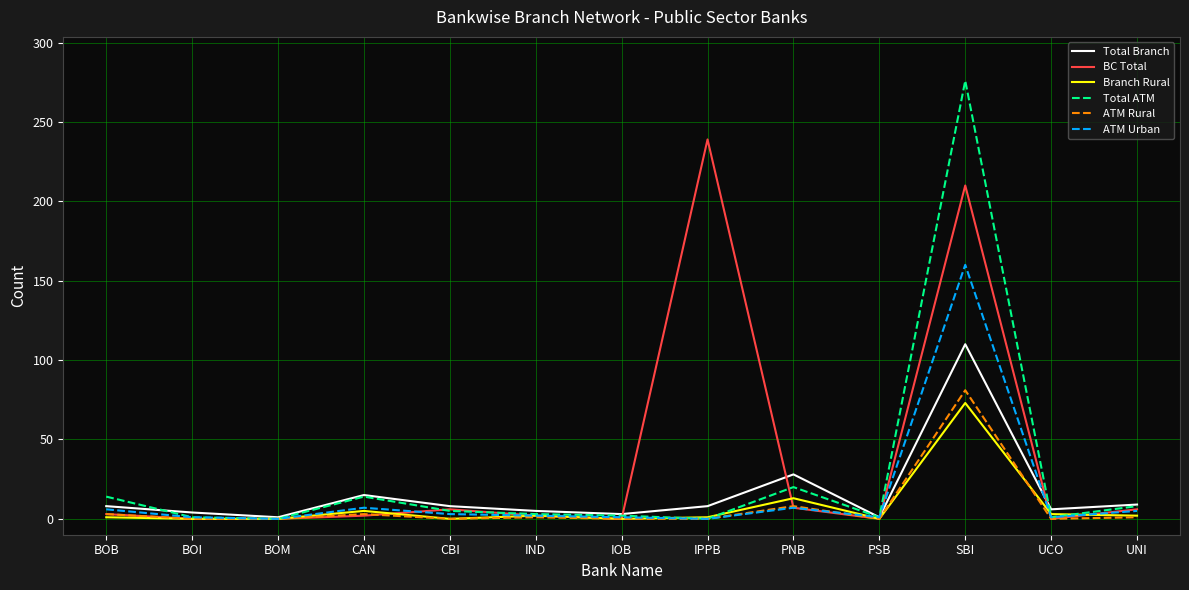

Rank the series by their maximum value, from lowest to highest.

Branch Rural, ATM Rural, Total Branch, ATM Urban, BC Total, Total ATM